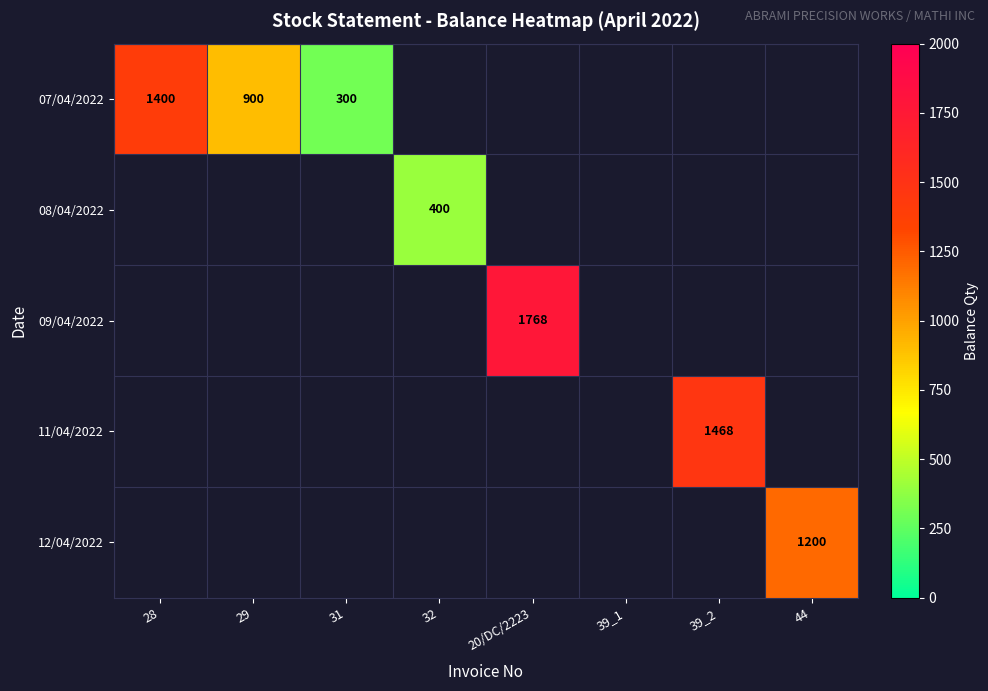

Which category has the highest value across all series?

20/DC/2223